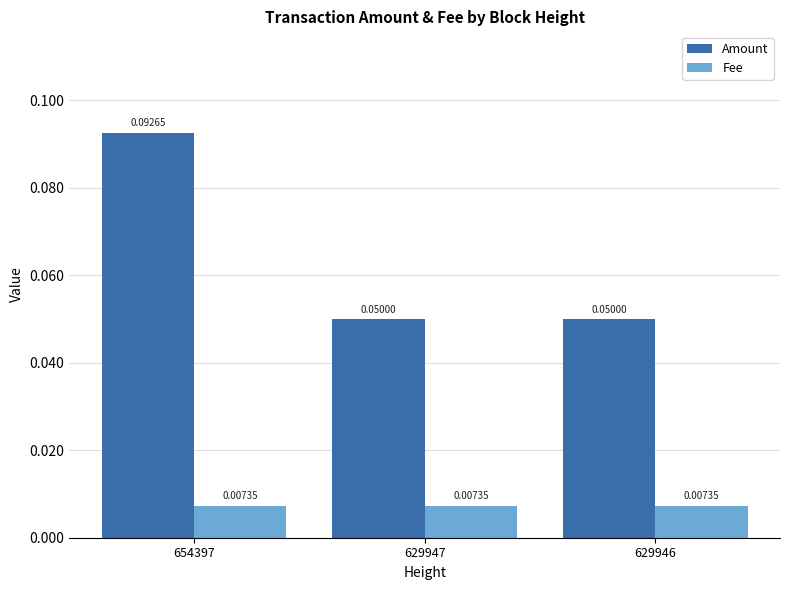

Rank the series at 654397 from highest to lowest value.

Amount, Fee